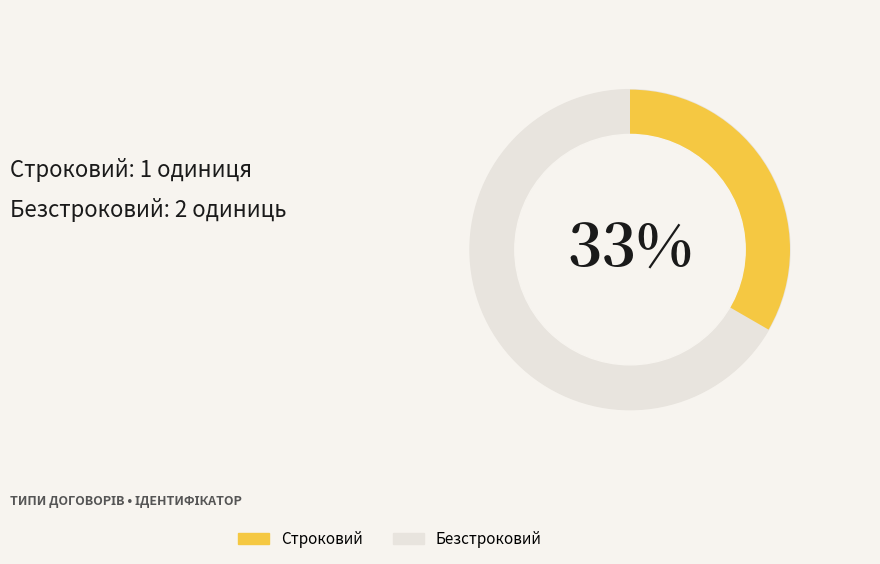

Combined, what portion of the pie is Безстроковий and Строковий?

100.0%